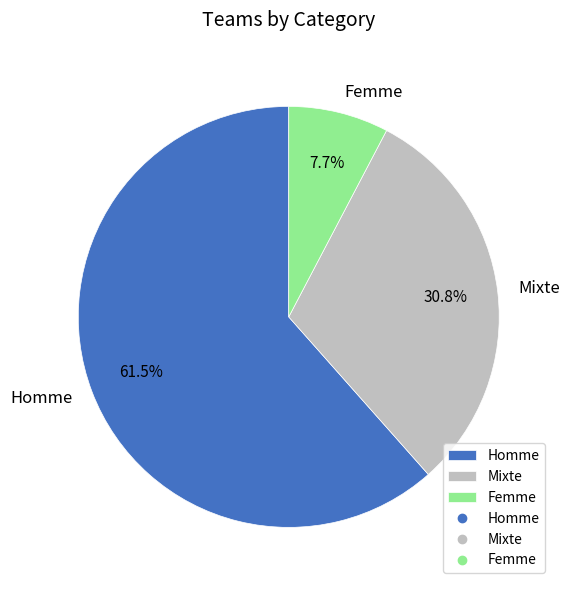

Is it true that Mixte is 31% of the pie?

True